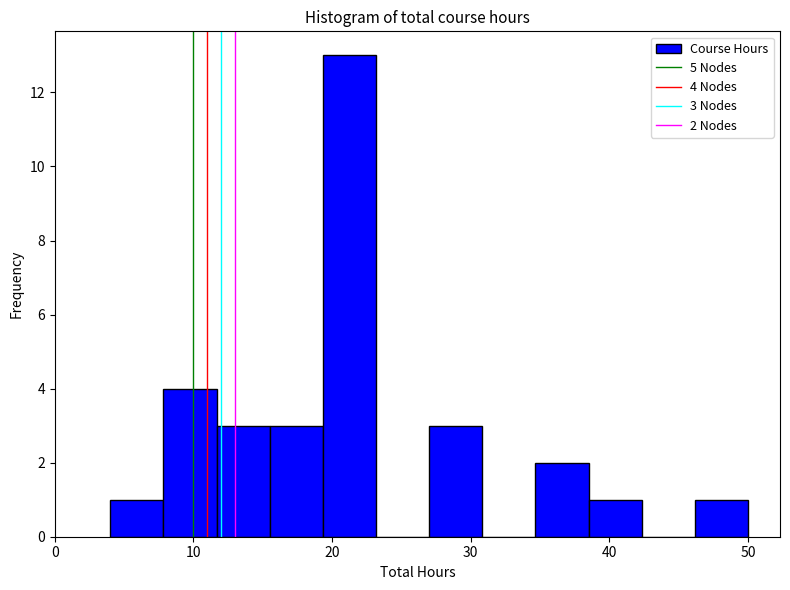

Read against the x-axis, roughly where is the centre of the tallest bar?

21